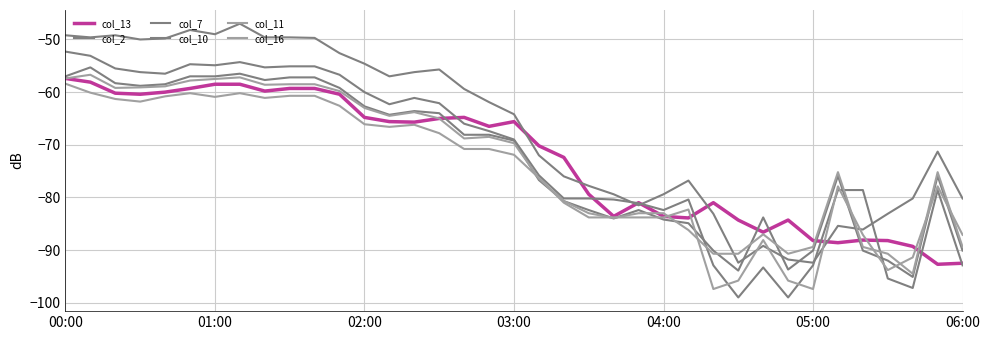

At which label does col_16 first exceed -71?

00:00